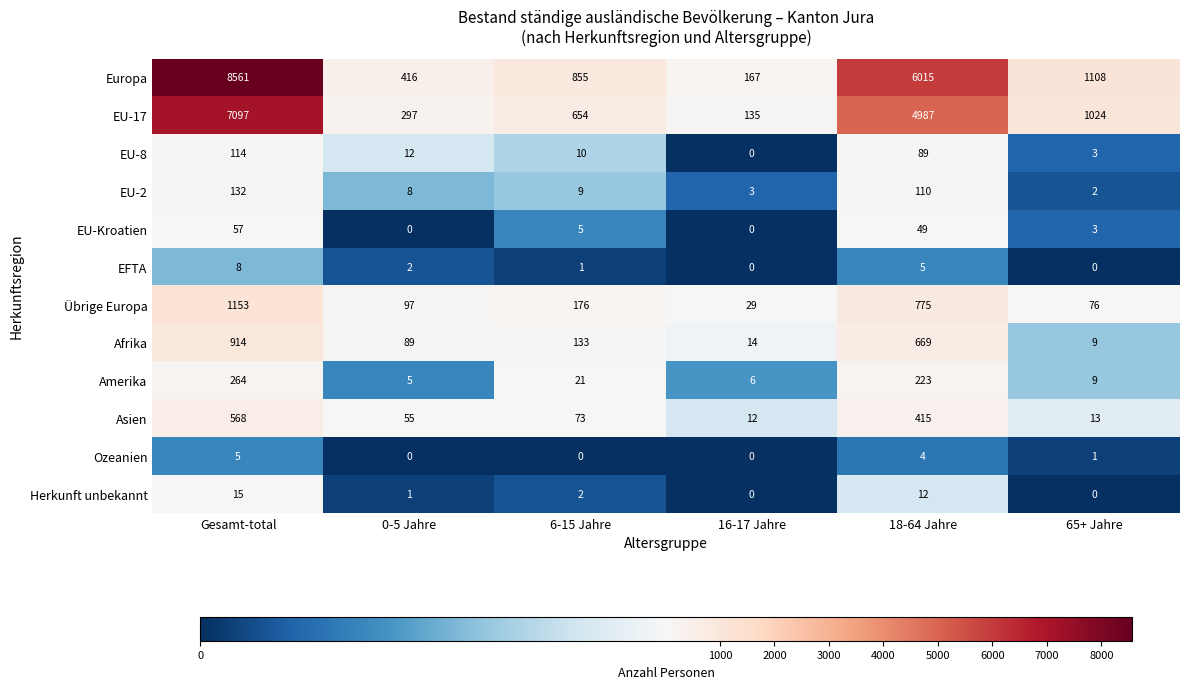

What is the difference between the maximum and second lowest values in the EU-17 series?

6800